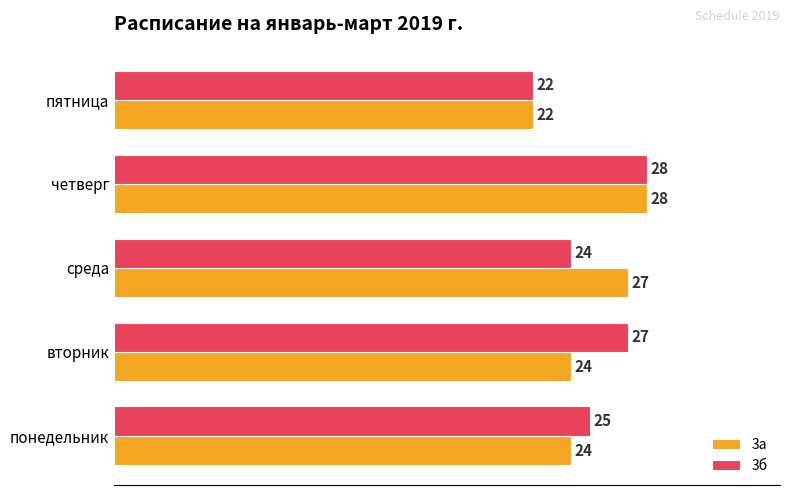

Rank the categories by 3б value from lowest to highest.

пятница, среда, понедельник, вторник, четверг